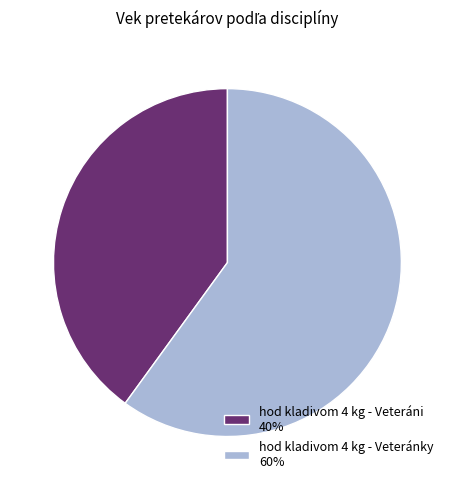

Which slice is the smallest?

hod kladivom 4 kg - Veteráni